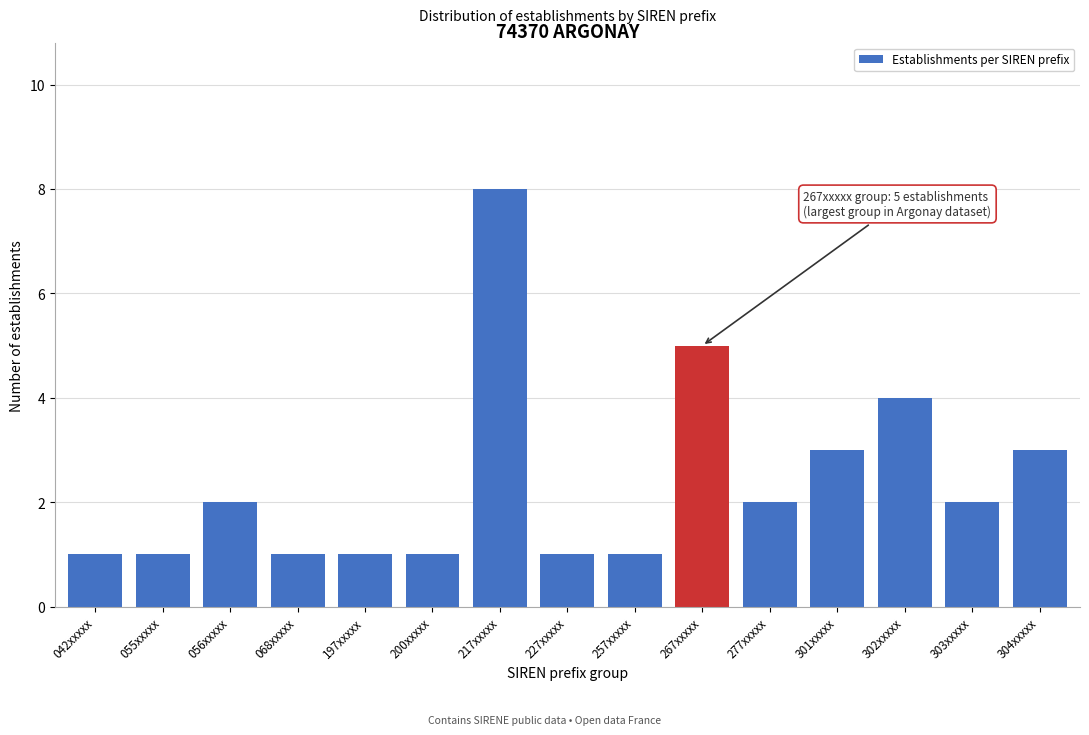

Reading right to left, extract all data points from this chart.

3	2	4	3	2	5	1	1	8	1	1	1	2	1	1